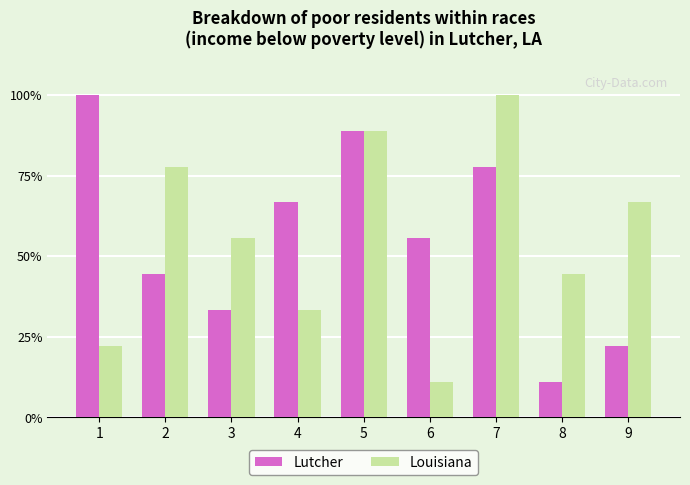

Does the chart contain any negative values?

No